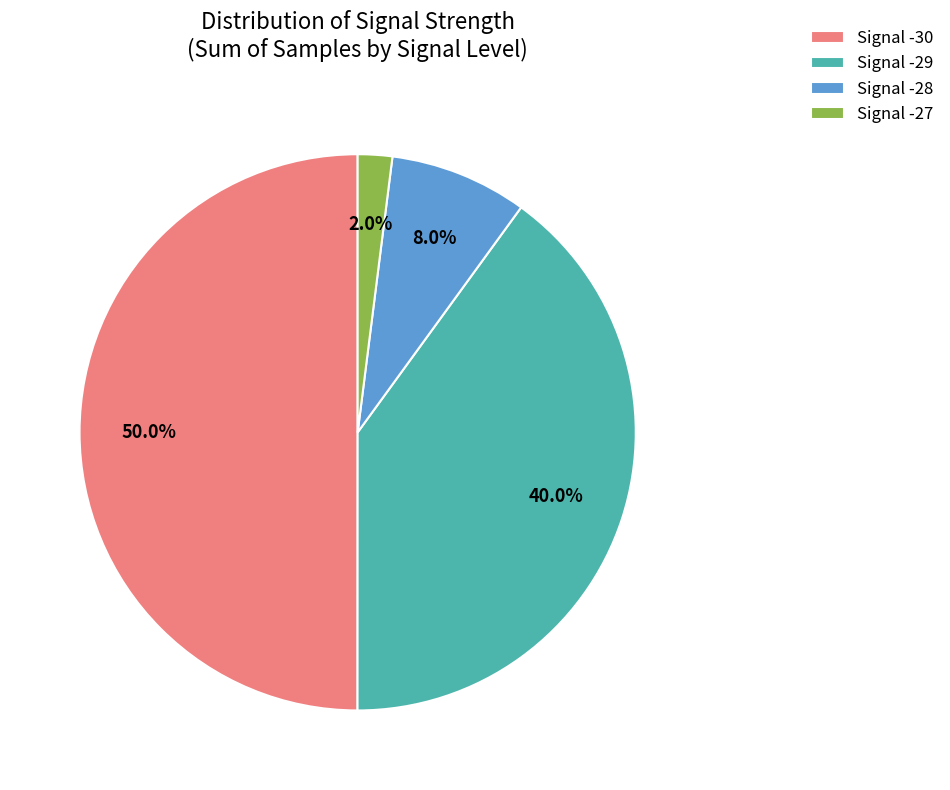

How much of the chart is everything except Signal -27?

98.0%